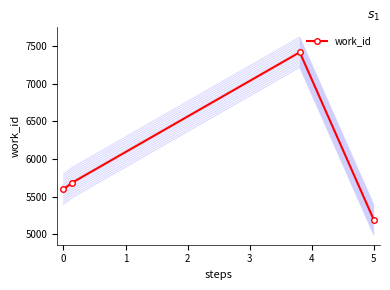

The value at 1 is 3428. True or false?

False